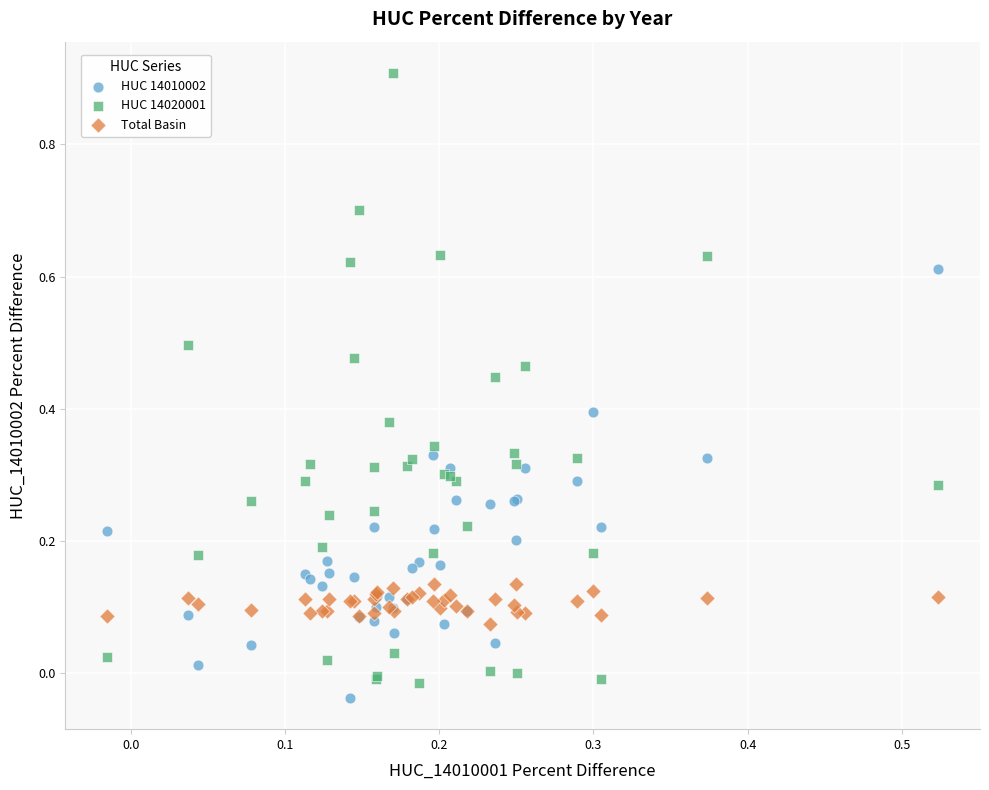

Which series reaches the maximum Y coordinate?

HUC 14020001